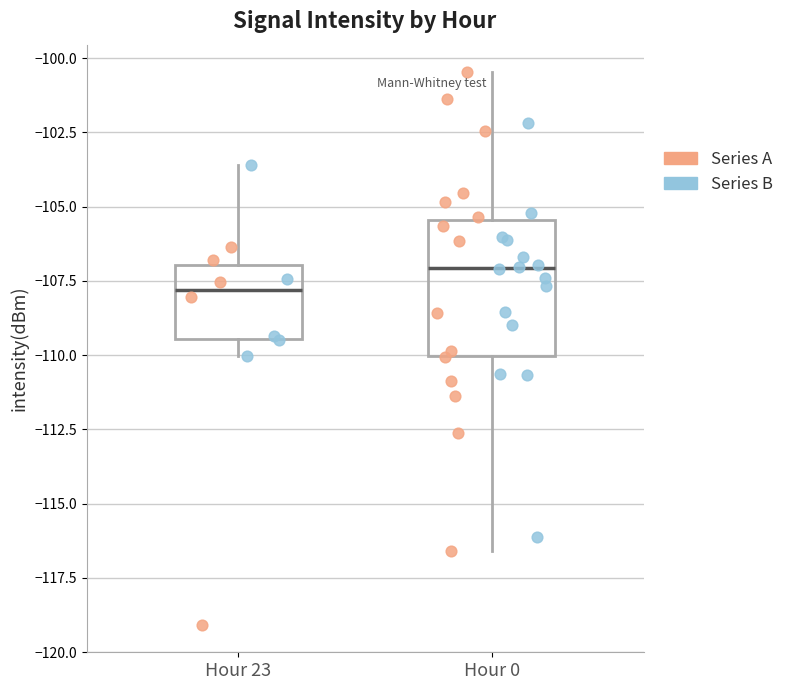

Reading left to right, read every box against the y-axis: the position of its median line, the range the box covers, and the ends of its whiskers. The values are not printed on the chart, so give them approximately, as read against the axis.

Hour 23: median -108.0, box -109.5 to -107.0, whiskers -110.0 to -103.5
Hour 0: median -107.0, box -110.0 to -105.5, whiskers -116.5 to -100.5